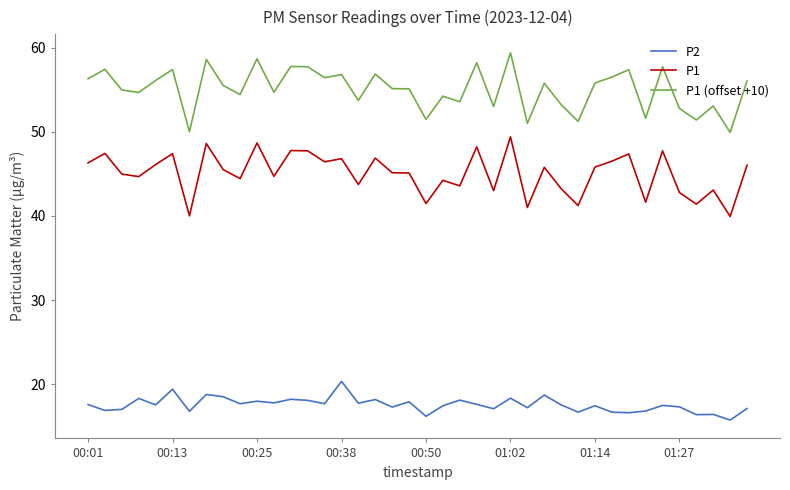

What is the minimum value shown in the chart?

15.7